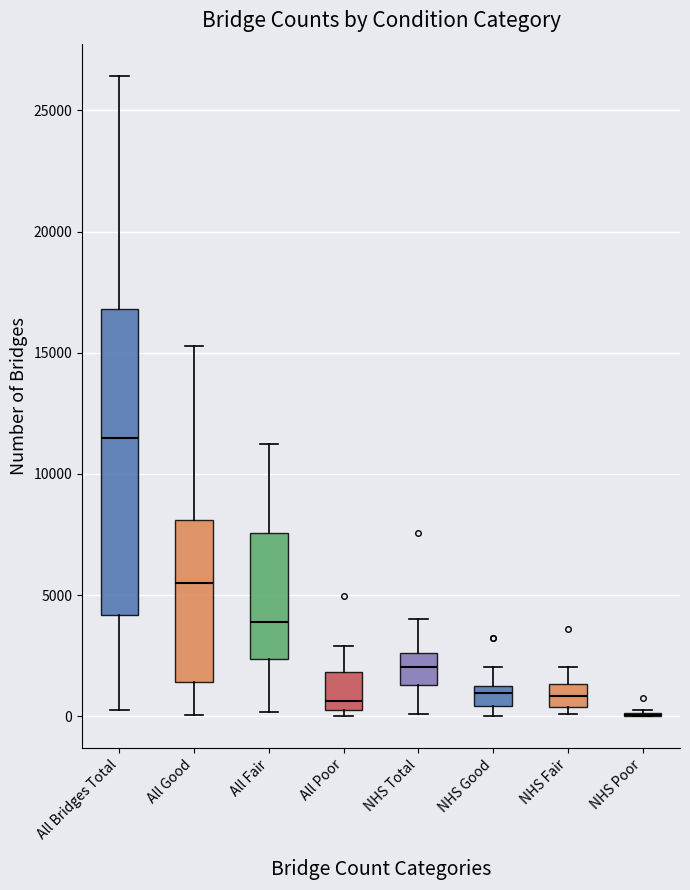

Reading left to right, transcribe this box plot: for each box, give where its median line is, the range the box spans, and where its two whiskers end, as read against the y-axis. The values are not printed on the chart, so give them approximately, as read against the axis.

All Bridges Total: median 11500, box 4000 to 17000, whiskers 0 to 26500
All Good: median 5500, box 1500 to 8000, whiskers 0 to 15500
All Fair: median 4000, box 2500 to 7500, whiskers 0 to 11000
All Poor: median 500 (just above the box's lower edge), box 500 to 2000, whiskers 0 to 3000
NHS Total: median 2000, box 1500 to 2500, whiskers 0 to 4000
NHS Good: median 1000, box 500 to 1500, whiskers 0 to 2000
NHS Fair: median 1000, box 500 to 1500, whiskers 0 to 2000
NHS Poor: box collapsed to a line at 0, whiskers 0 to 500